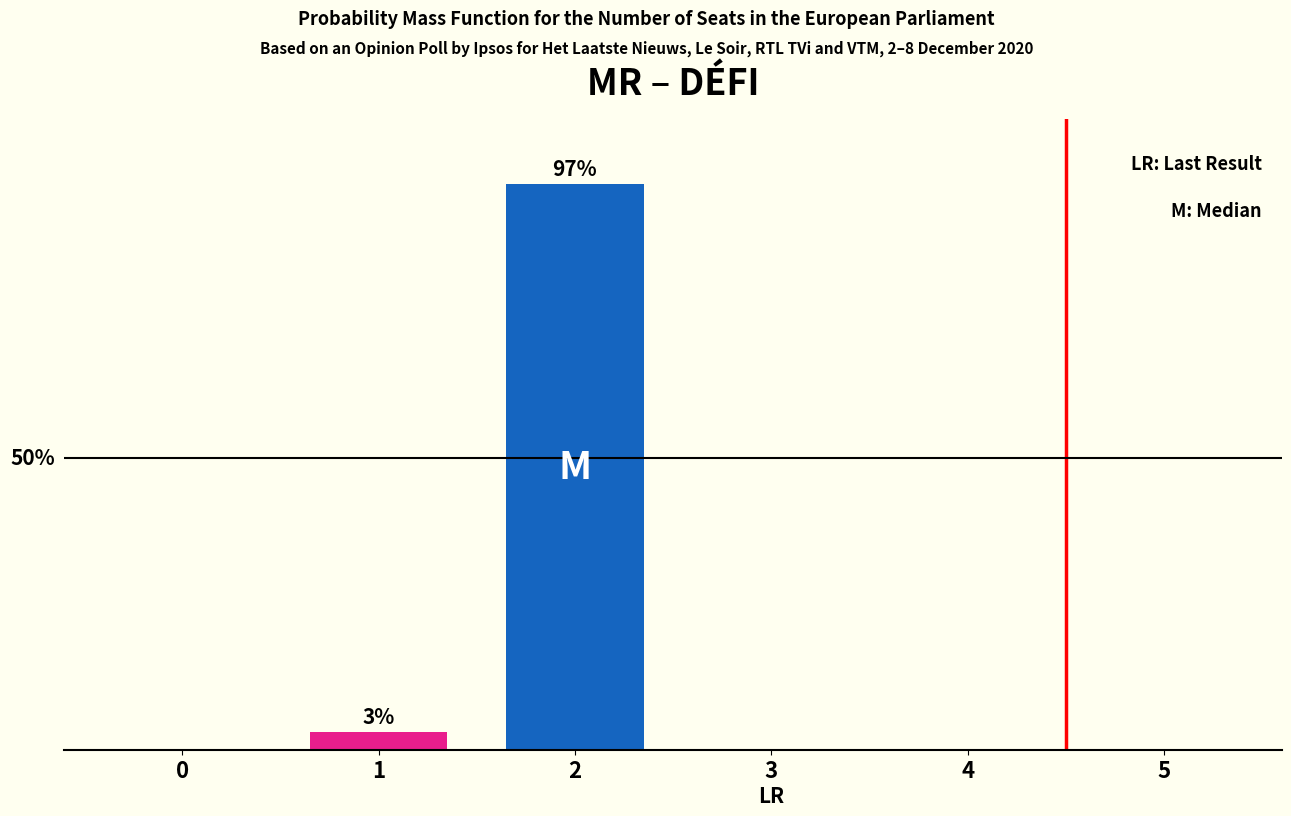

Does the chart contain stacked bars?

No